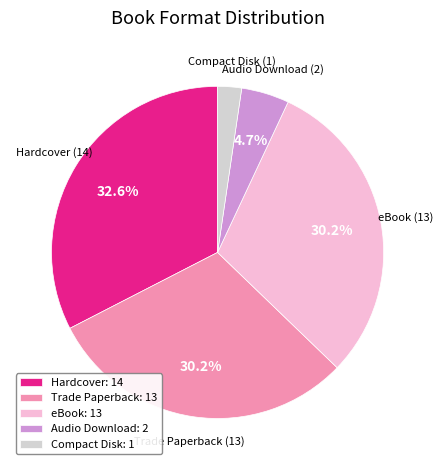

Which category has the smallest portion of the pie?

Compact Disk